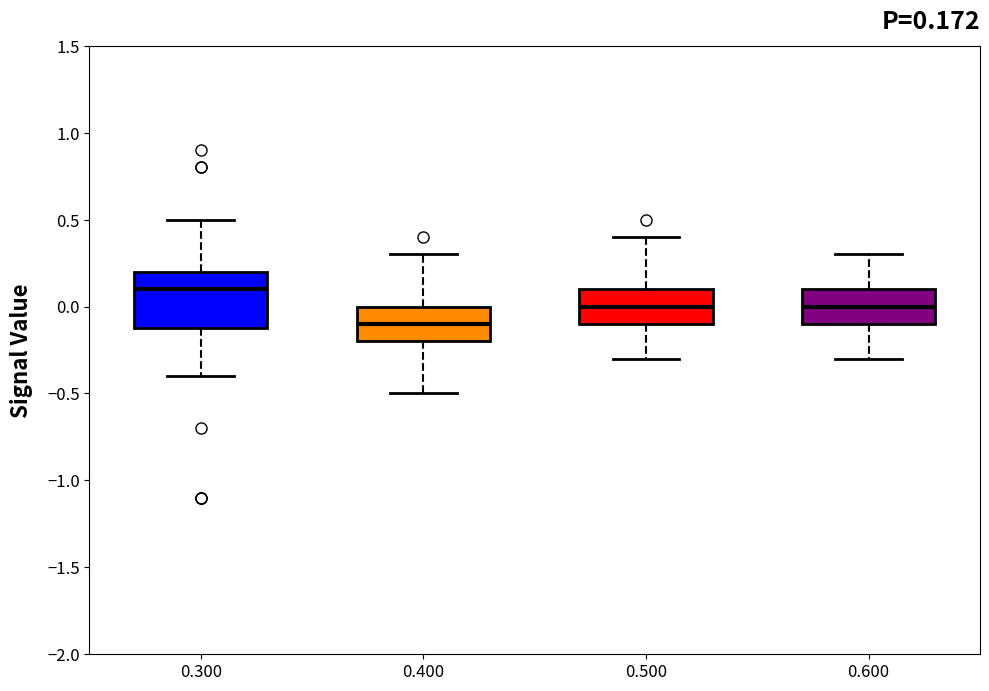

Comparing the boxes themselves (not the whiskers), which one is the tallest?

0.300